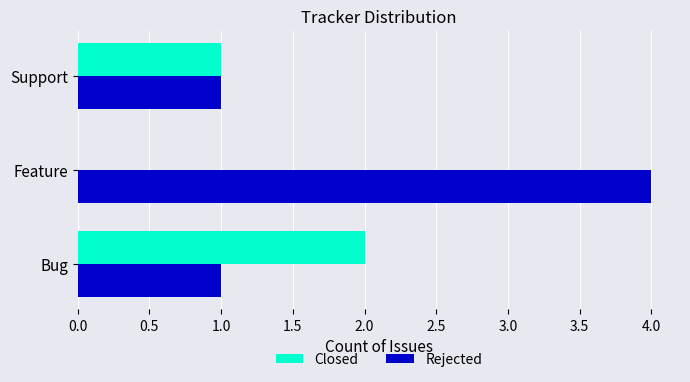

True or false: Rejected has a value of 1 at Bug.

True